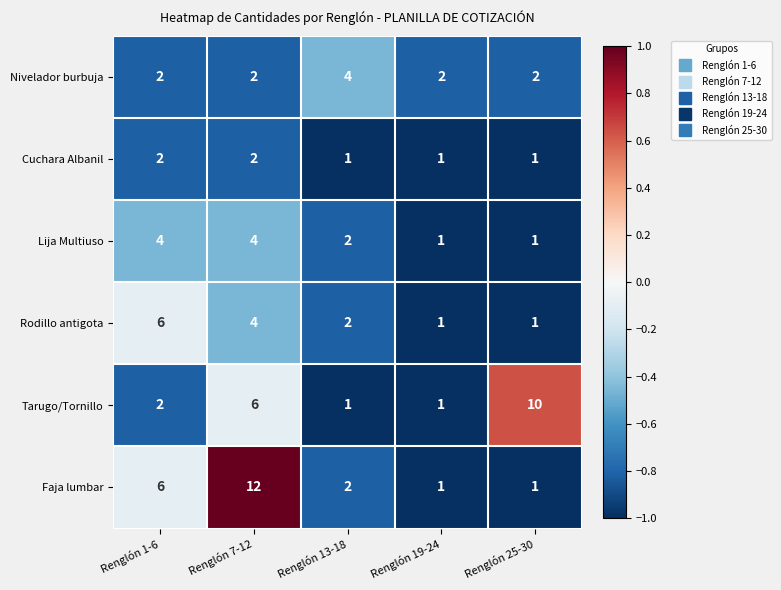

The value of Cuchara Albanil at Renglón 13-18 is 1. True or false?

True